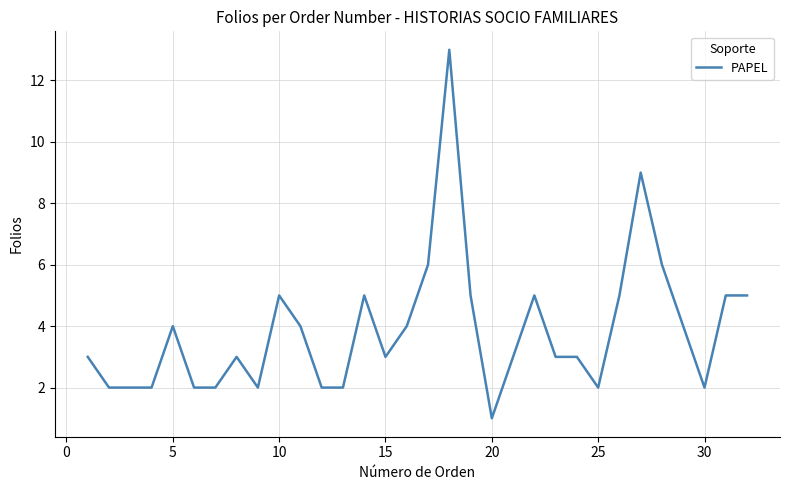

What is the difference between the maximum and minimum values?

12